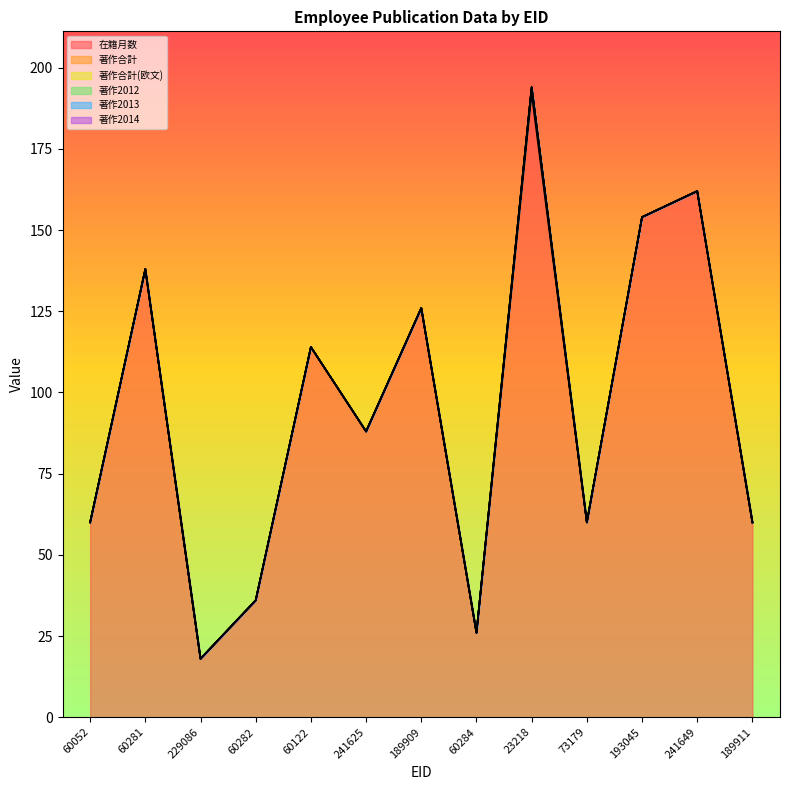

True or false: 著作合計(欧文) has more than 2 interior local peaks.

False